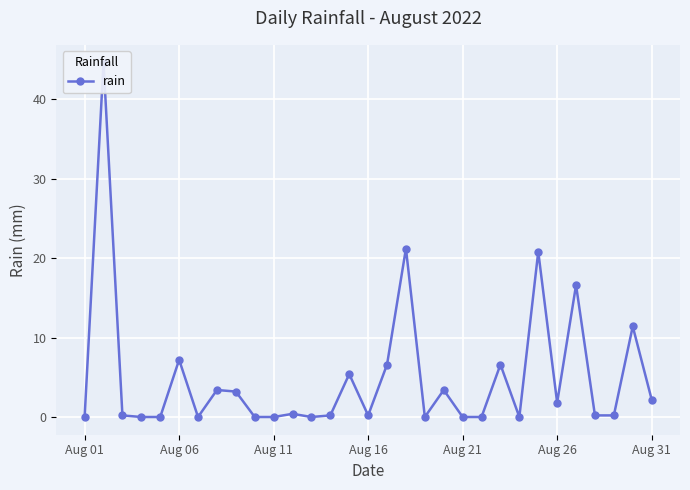

True or false: there are more than 0 points higher than both neighbors.

True